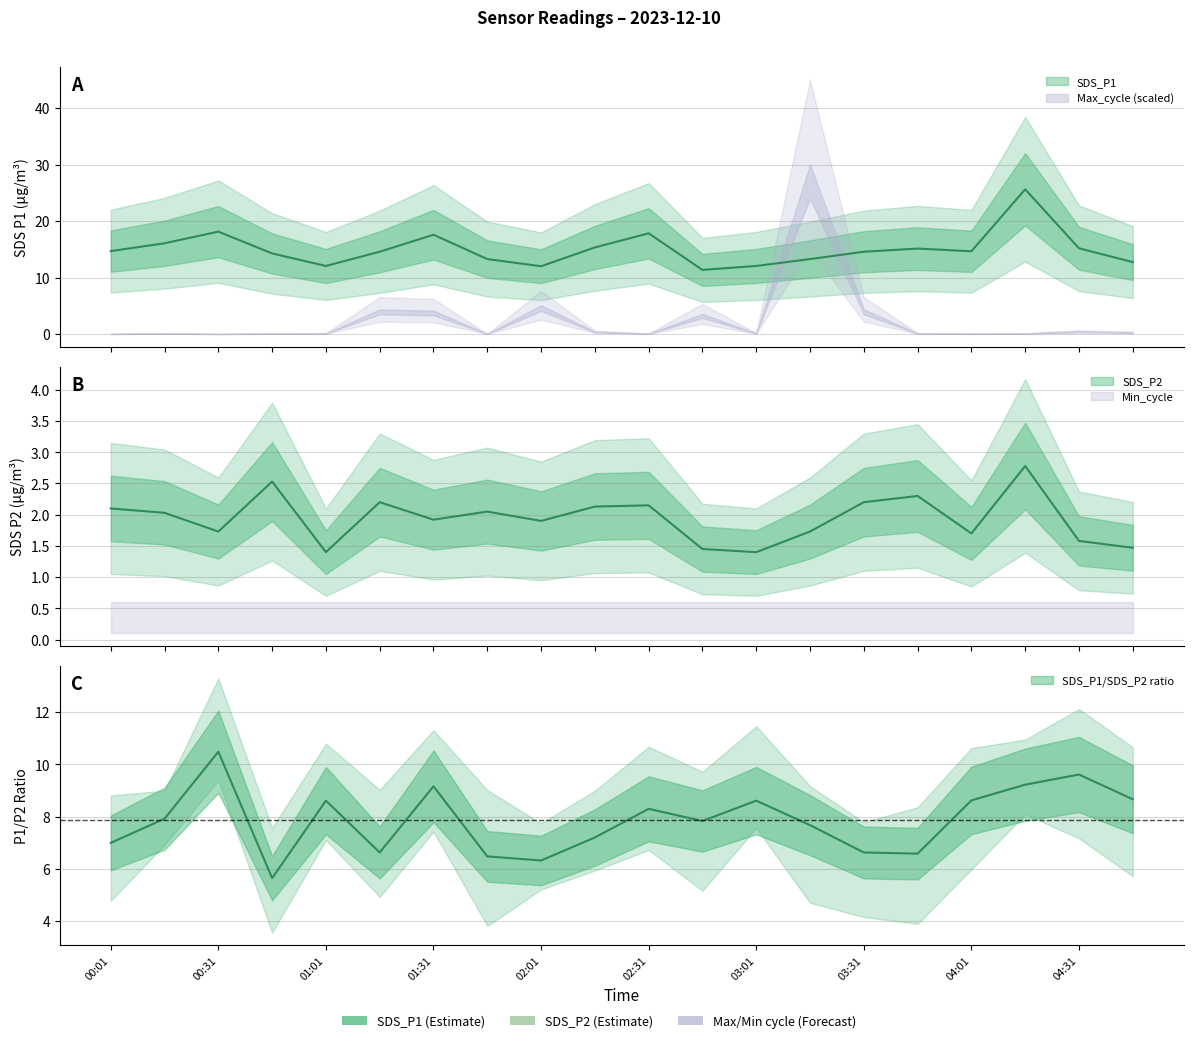

At which category does the chart reach its minimum across all series?

01:01